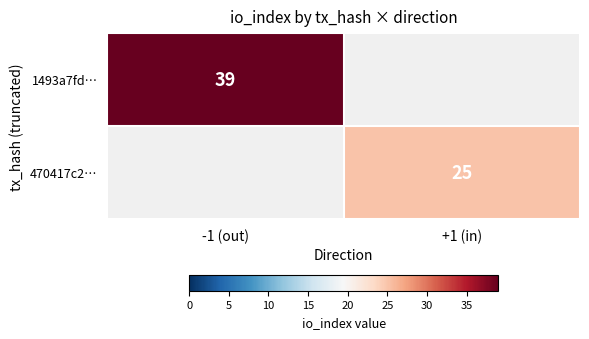

How many distinct data groups are displayed?

2